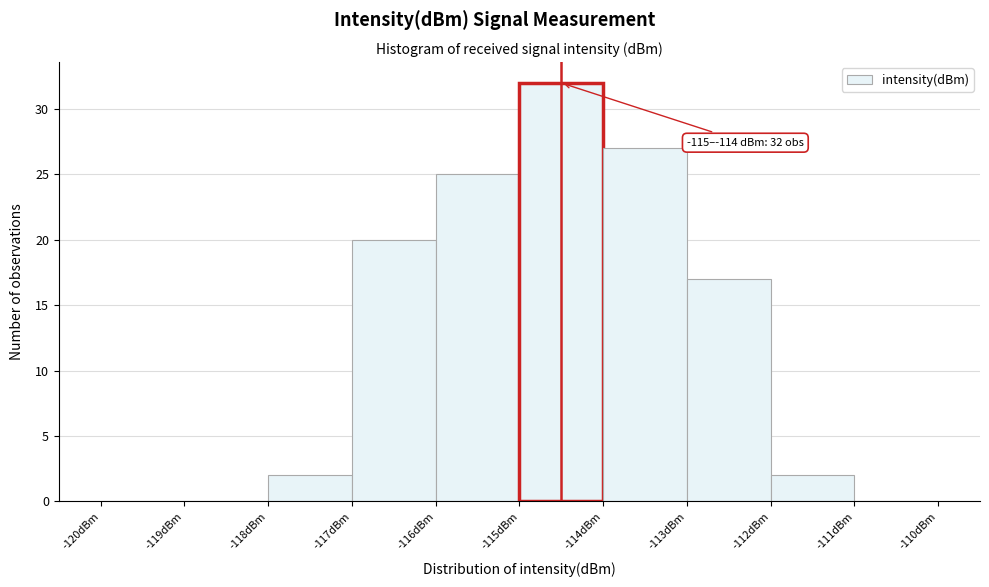

Which range on the x-axis has the tallest bar?

-115 to -114